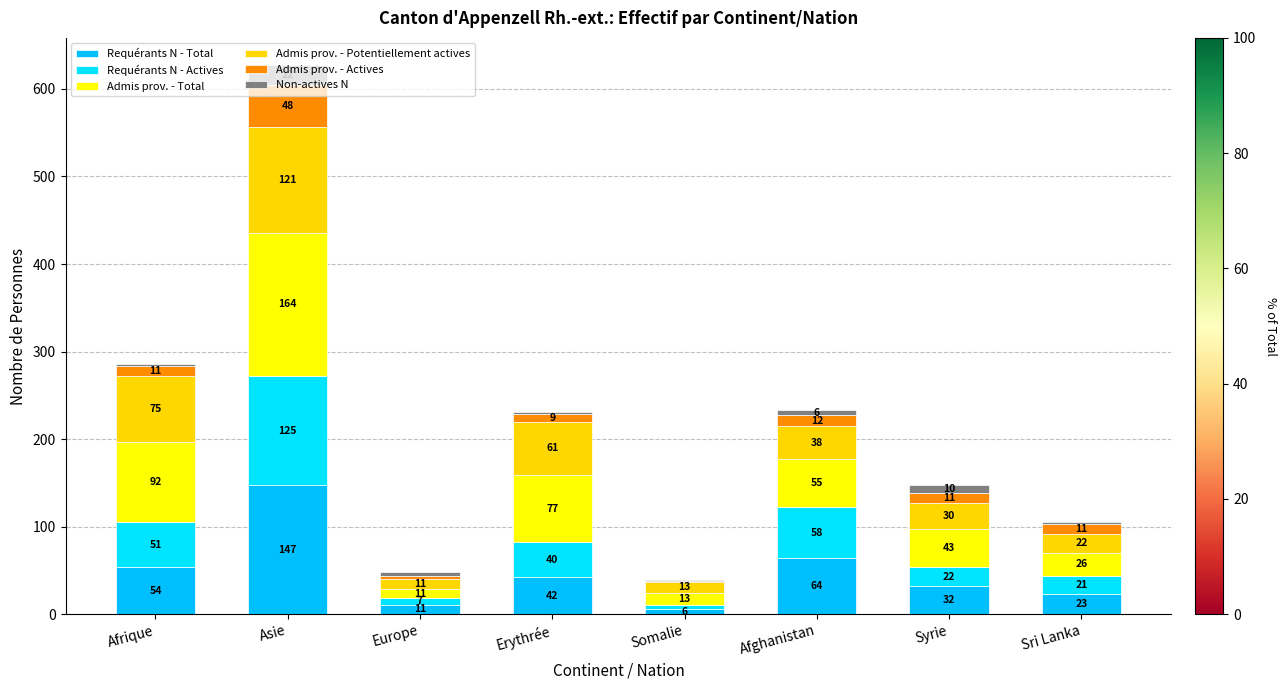

How many data points does each series have?

8